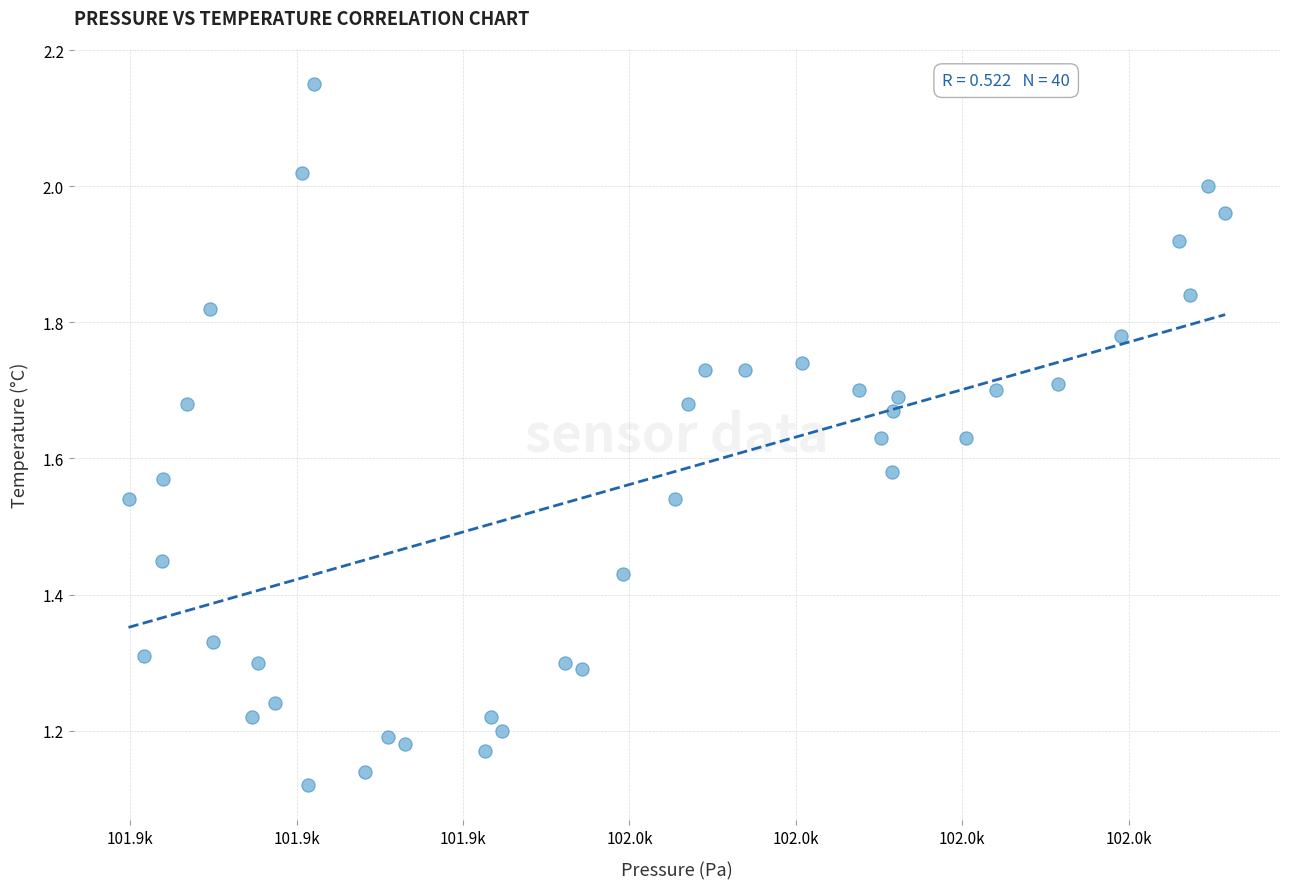

What is the range of Y values (max minus min)?

1.0